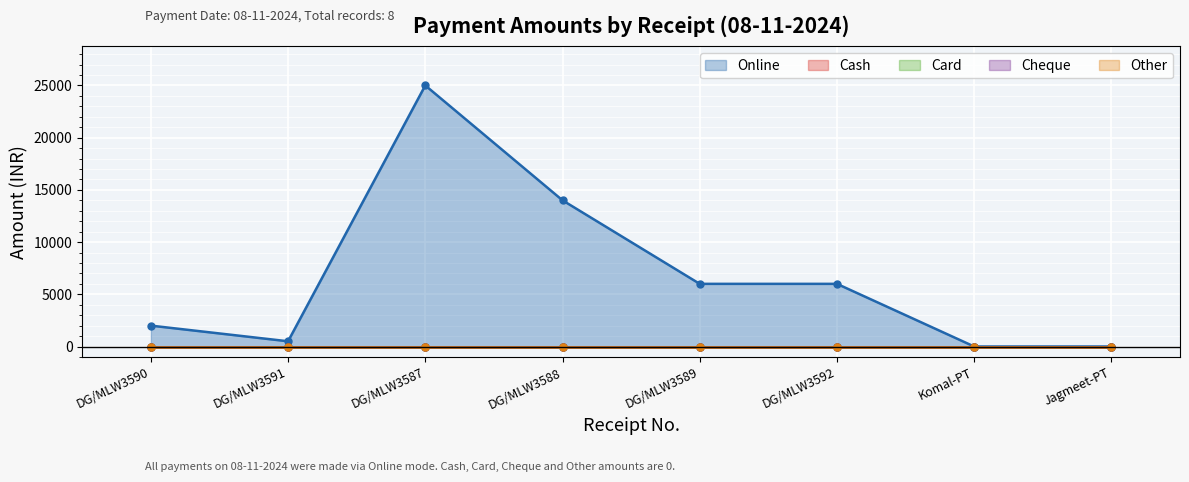

What is the highest value of the Online series?

25000